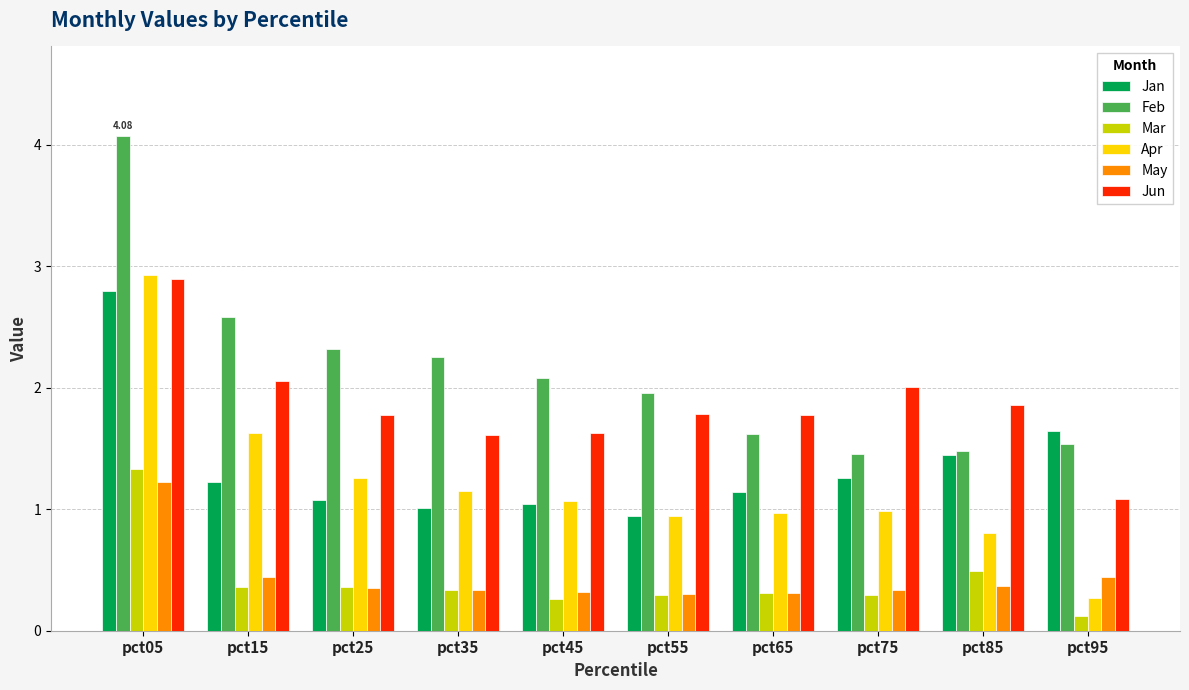

At which category is the sum across all series the highest?

pct05